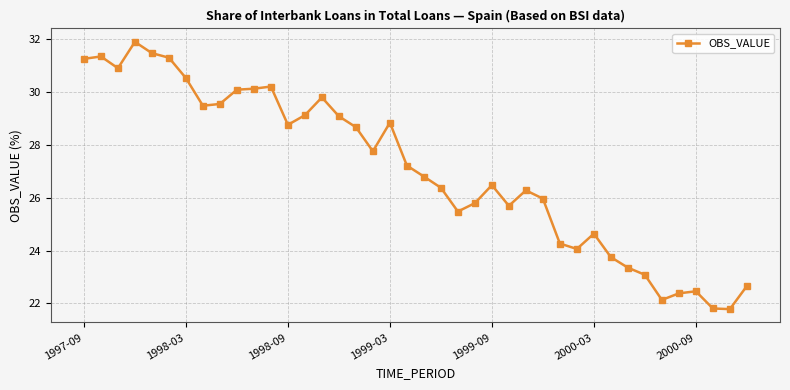

What is the difference between the second highest and minimum values?

9.7